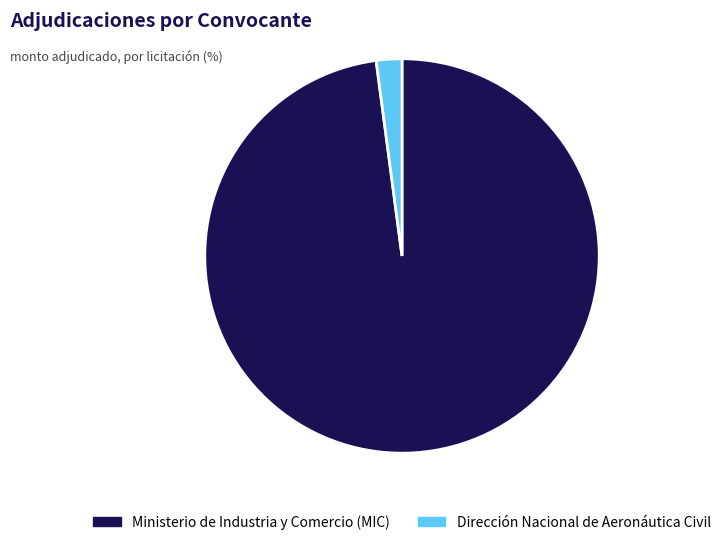

Which has a higher value, Dirección Nacional de Aeronáutica Civil or Ministerio de Industria y Comercio (MIC)?

Ministerio de Industria y Comercio (MIC)